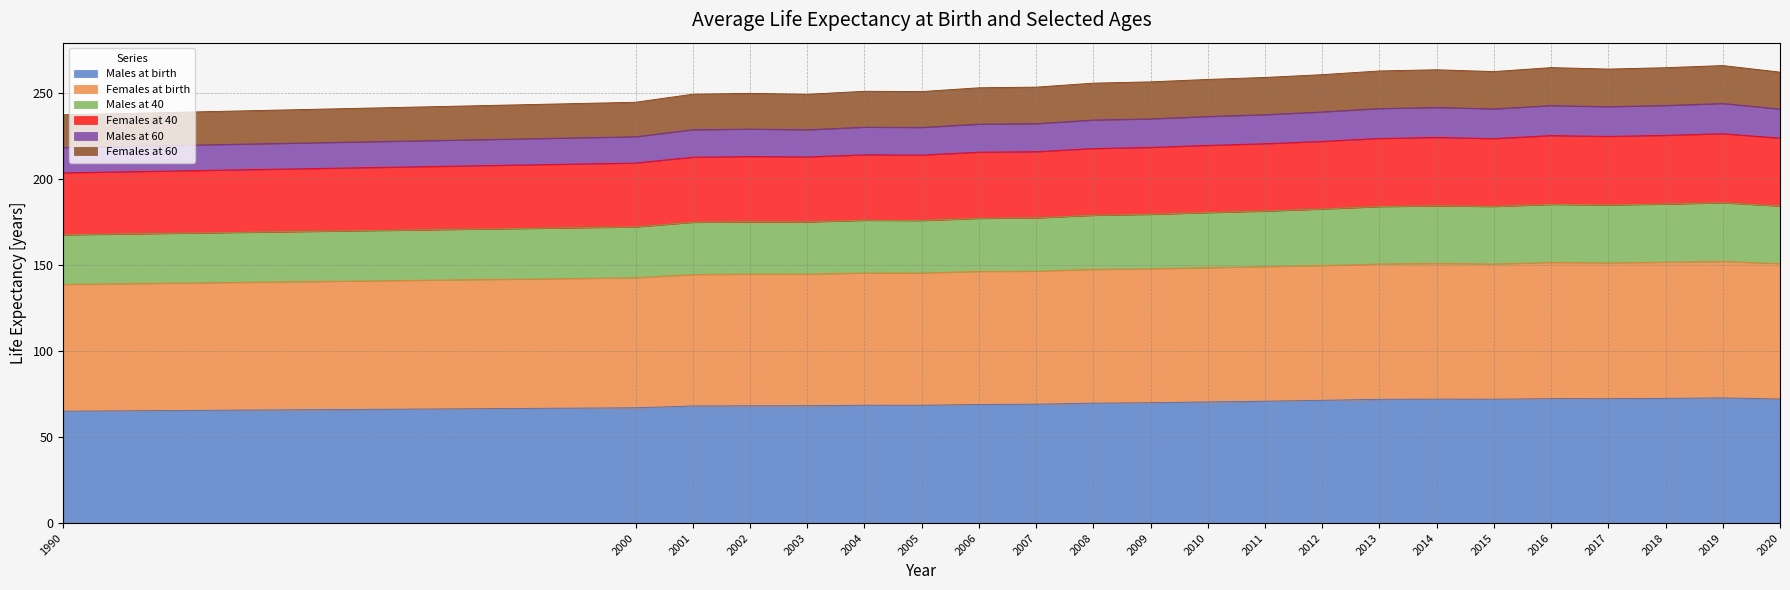

True or false: Females at 40 and Females at birth intersect in this chart.

False